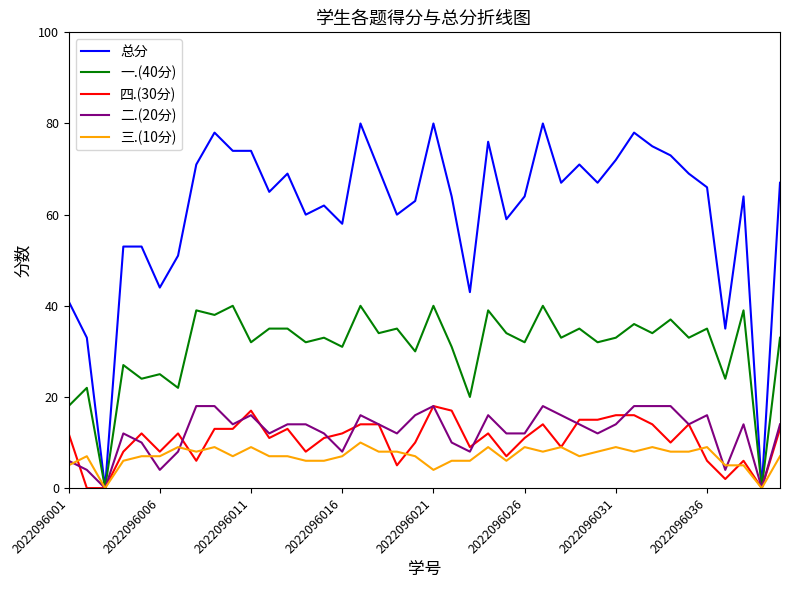

Which series has the widest spread of values?

总分